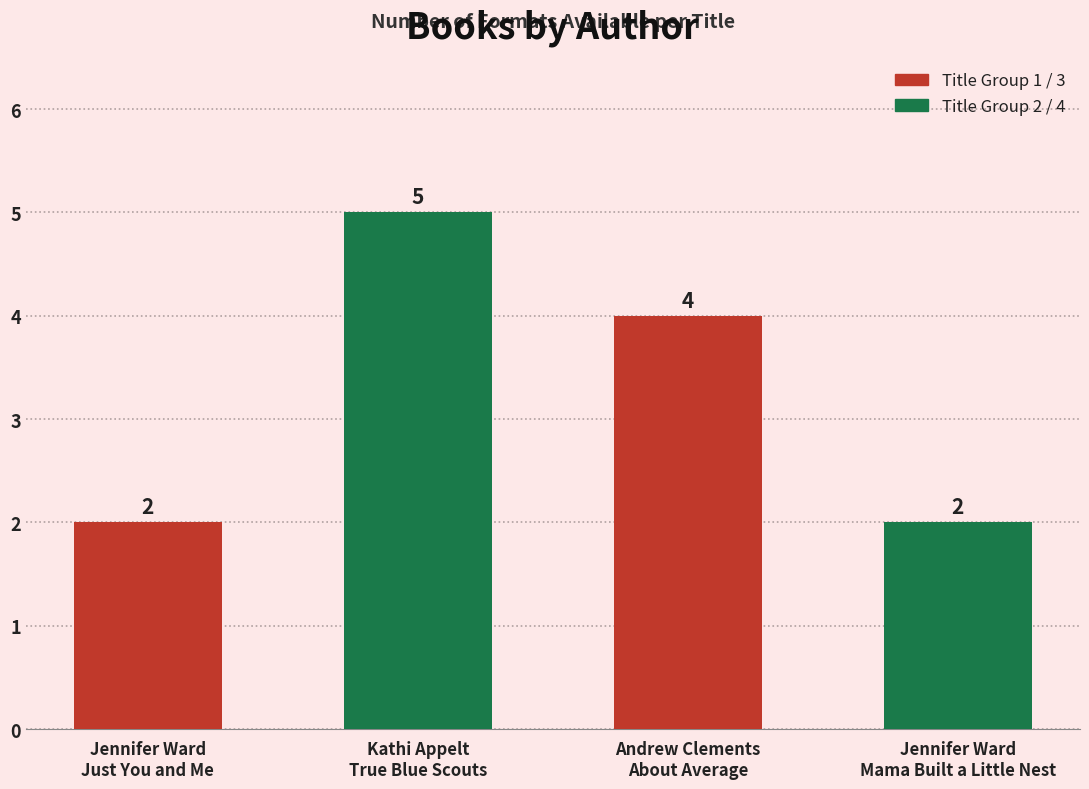

Reading left to right, extract all data points from this chart.

2	5	4	2